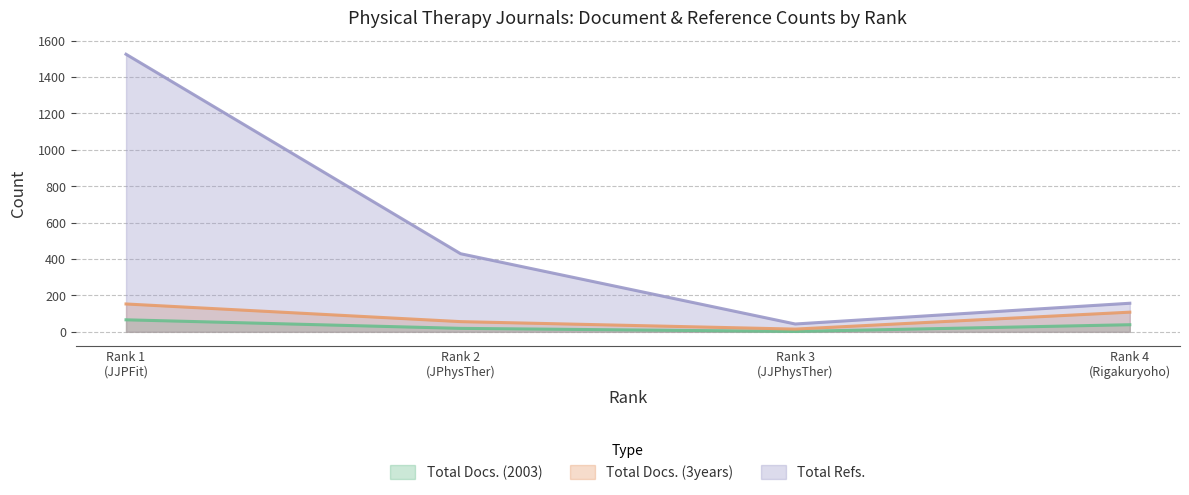

True or false: Total Docs. (2003) and Total Refs. cross at least once.

False